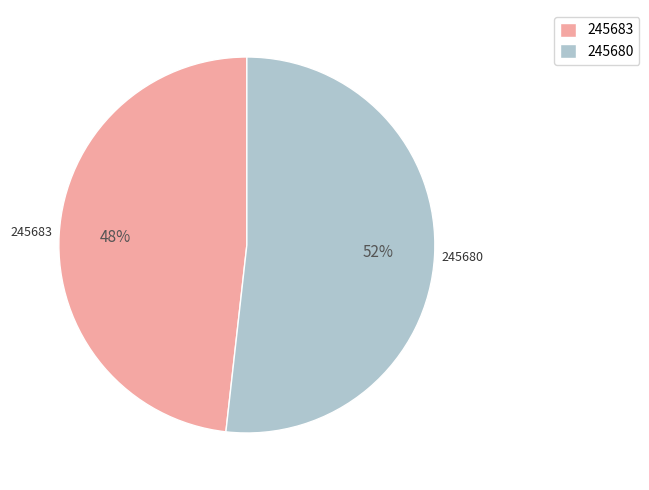

What is the largest slice in the pie chart?

245680